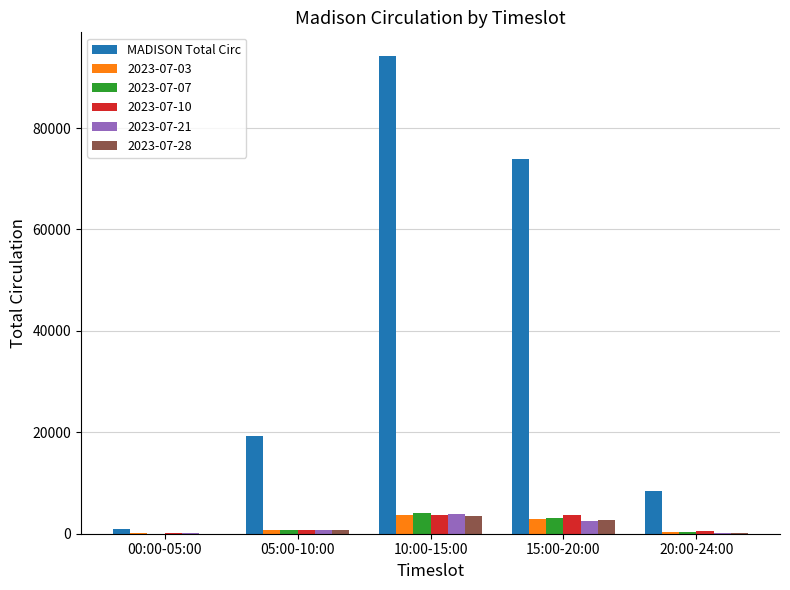

Between 00:00-05:00 and 15:00-20:00, which series saw the biggest shift?

MADISON Total Circ